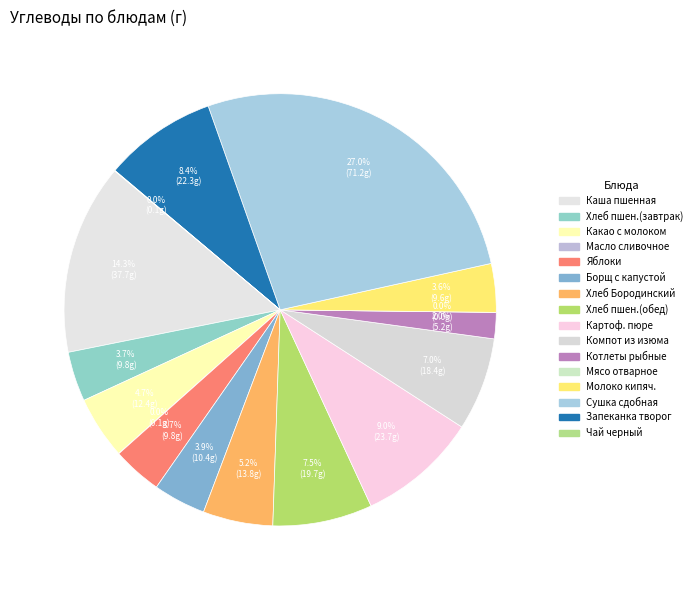

To the nearest percent, what portion does Котлеты рыбные represent?

2%